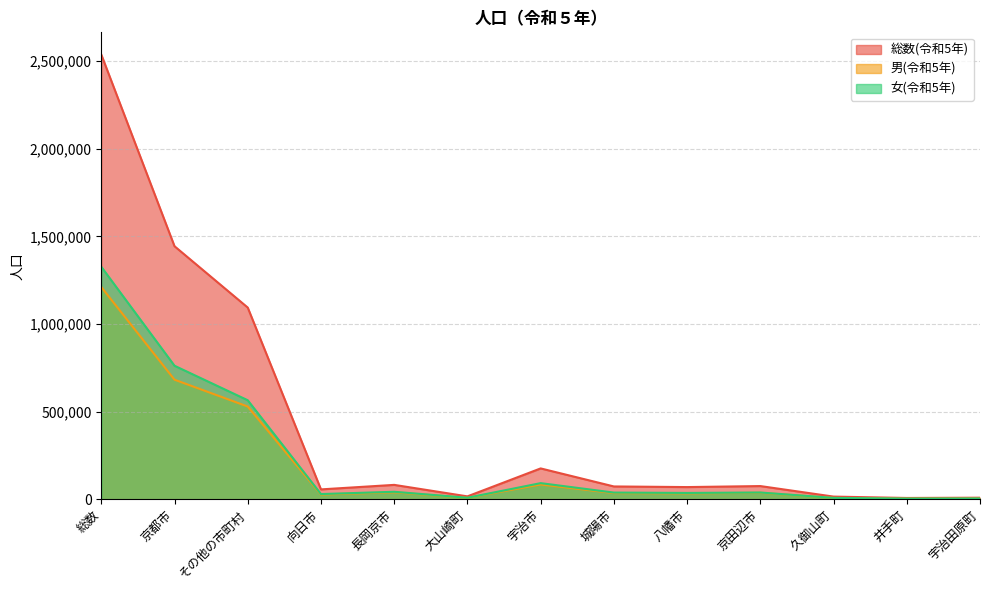

Is the value of 男(令和5年) at 宇治田原町 greater than the value of 総数(令和5年) at 城陽市?

No